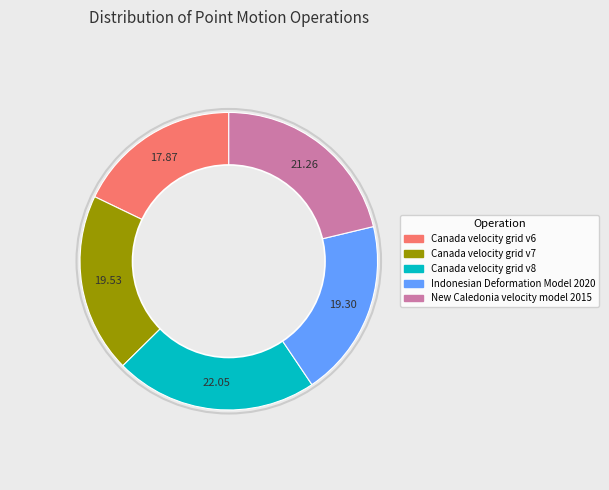

Count the number of slices in the pie.

5